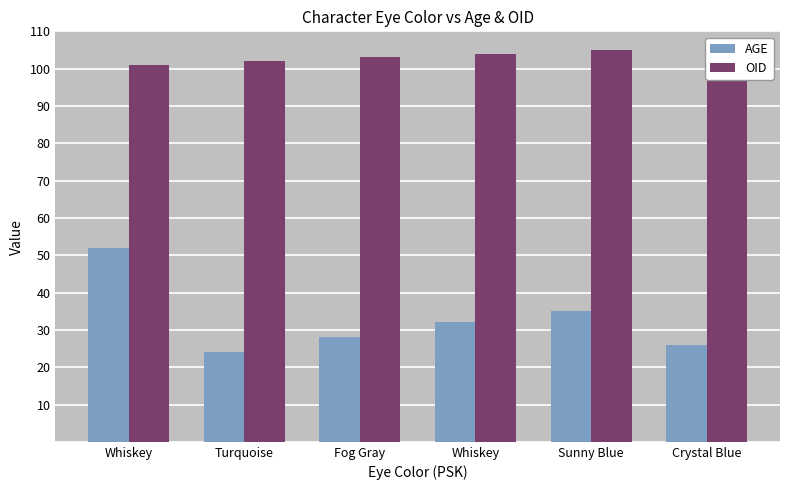

What is the difference between the OID values at Fog Gray and Sunny Blue?

2